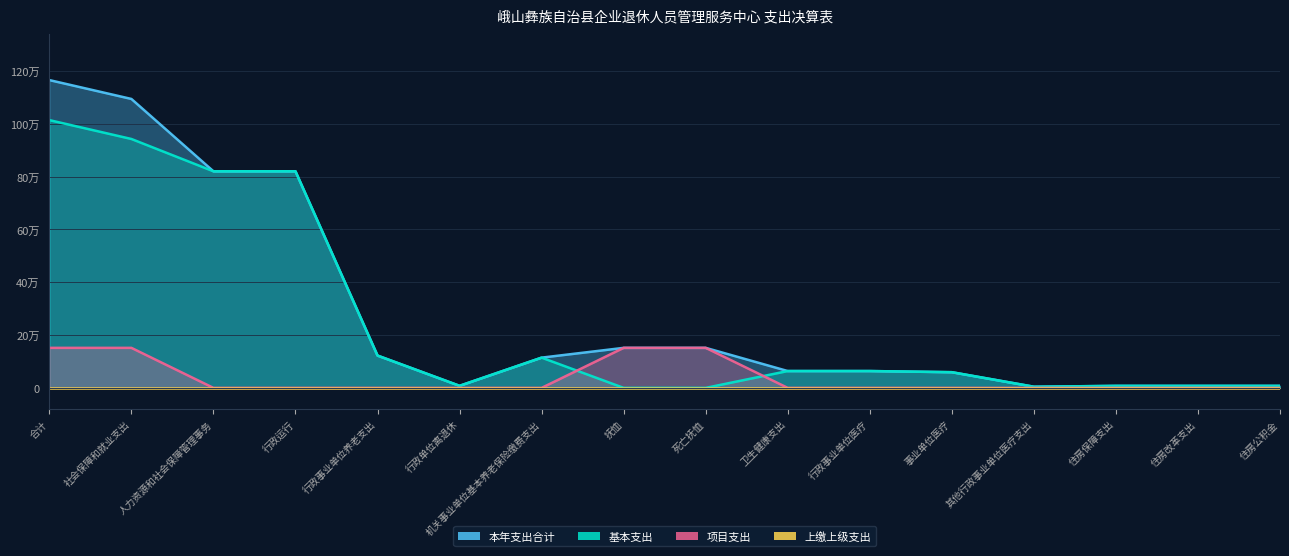

What is the average value of the 本年支出合计 series?

291397.5